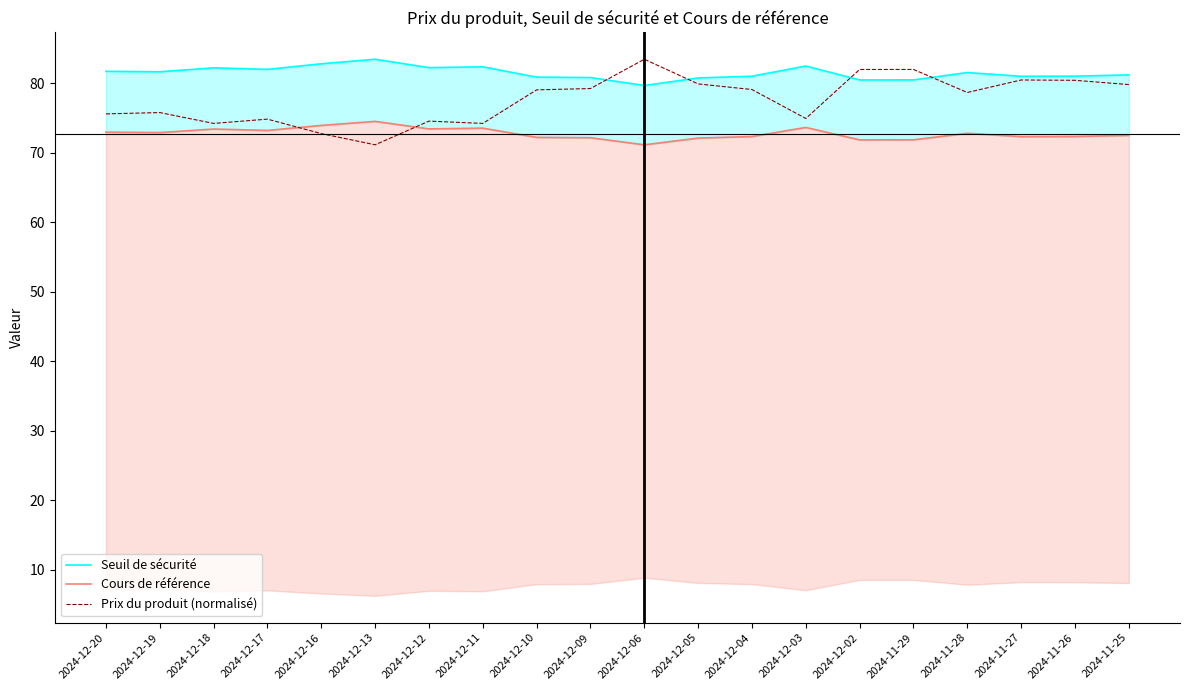

What is the average value of the Cours de référence series?

72.7